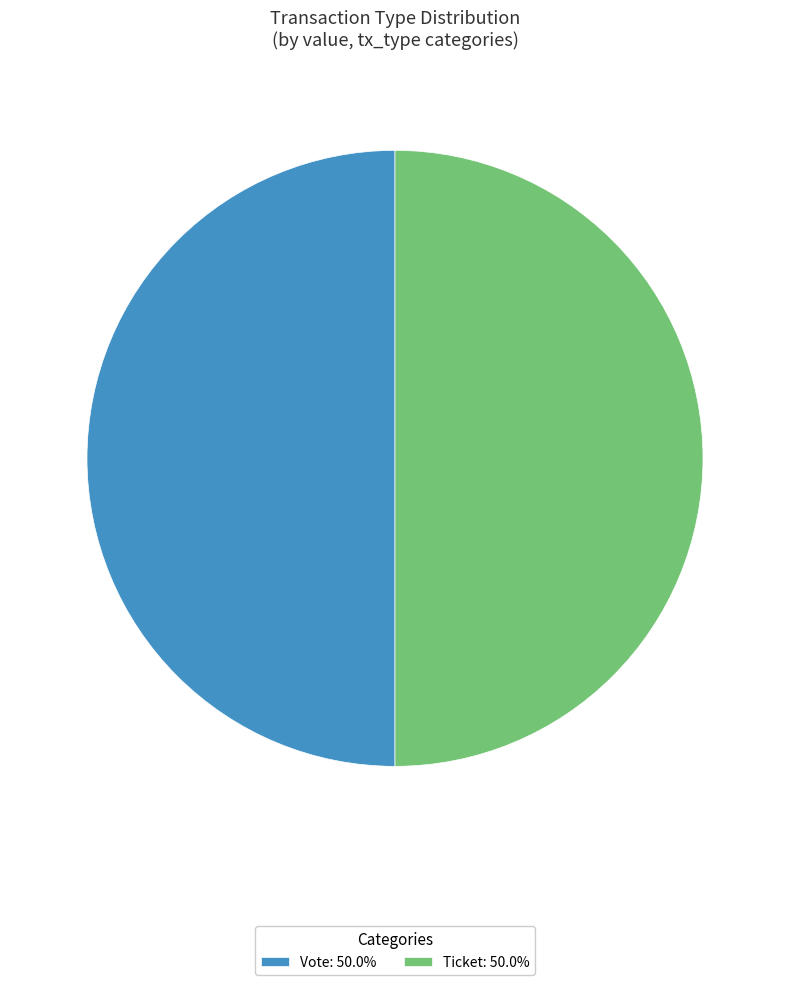

What is the ratio of the value at Vote: 50.0% to the value at Ticket: 50.0%?

1.0